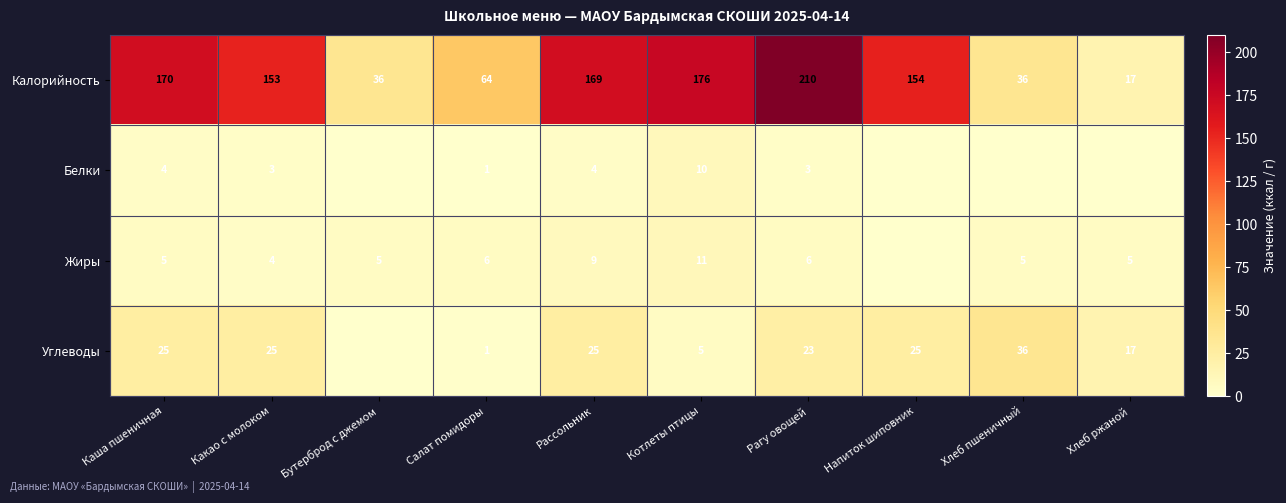

Which label corresponds to the largest value in the chart?

Рагу овощей